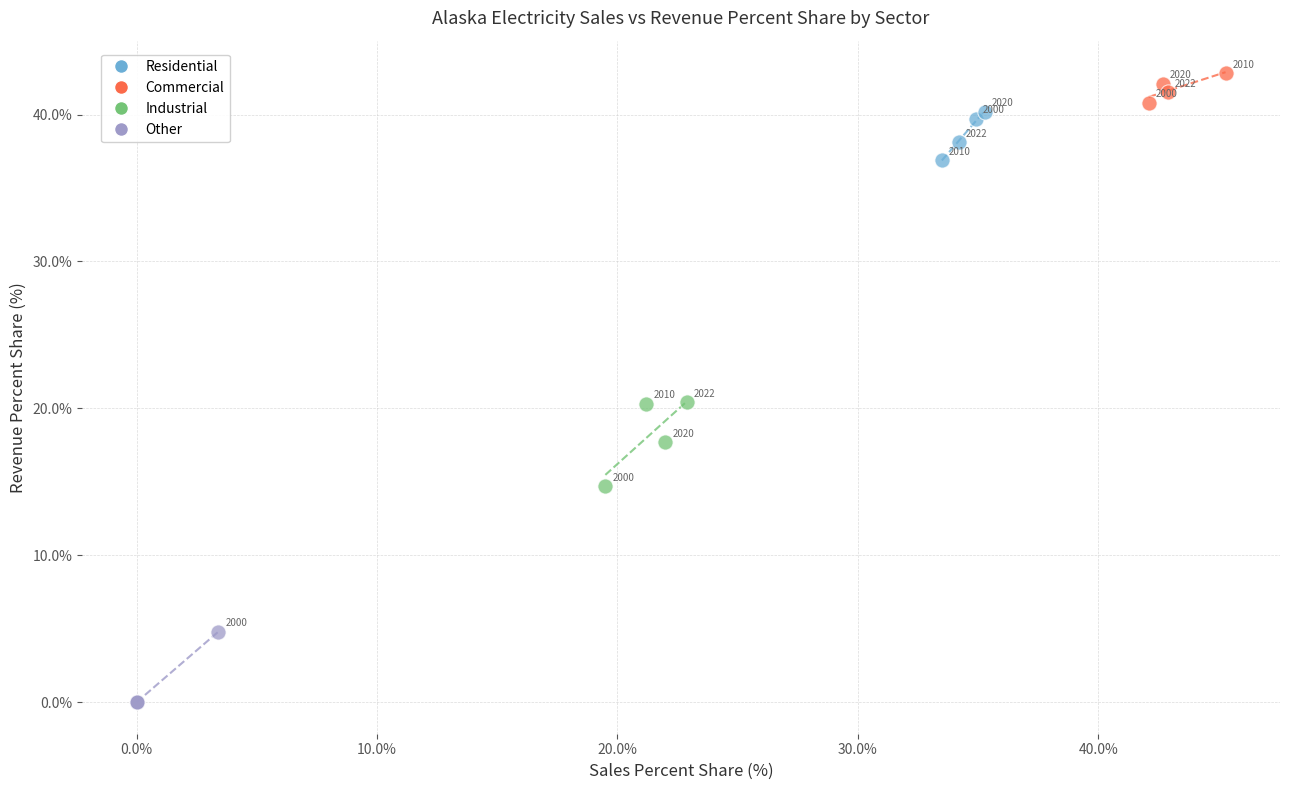

Which series has the widest spread of Y values?

Industrial